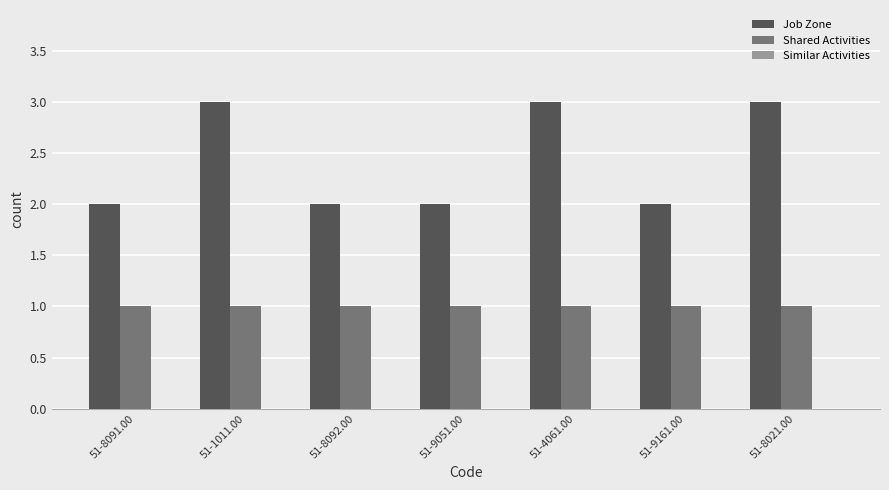

What is the total value across all series at 51-1011.00?

4